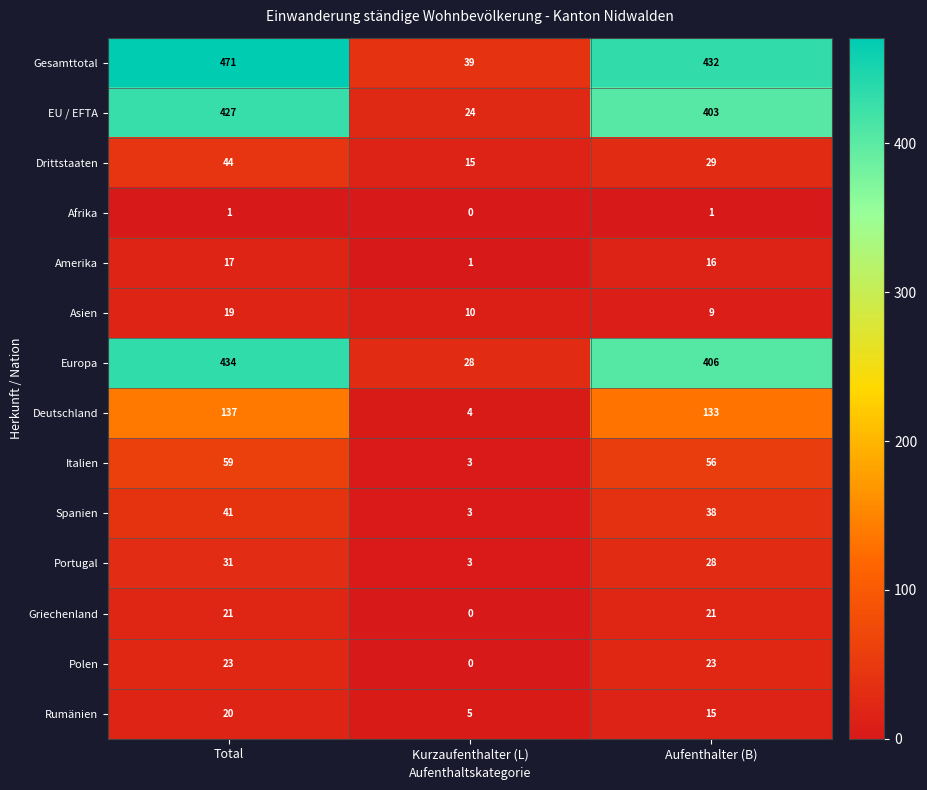

At which label does Gesamttotal first exceed 432?

Total